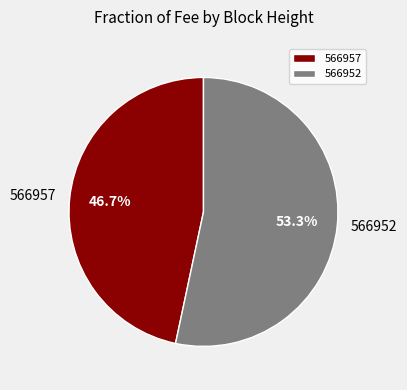

To the nearest percent, what is the difference between the 566952 and 566957 slice percentages?

7%